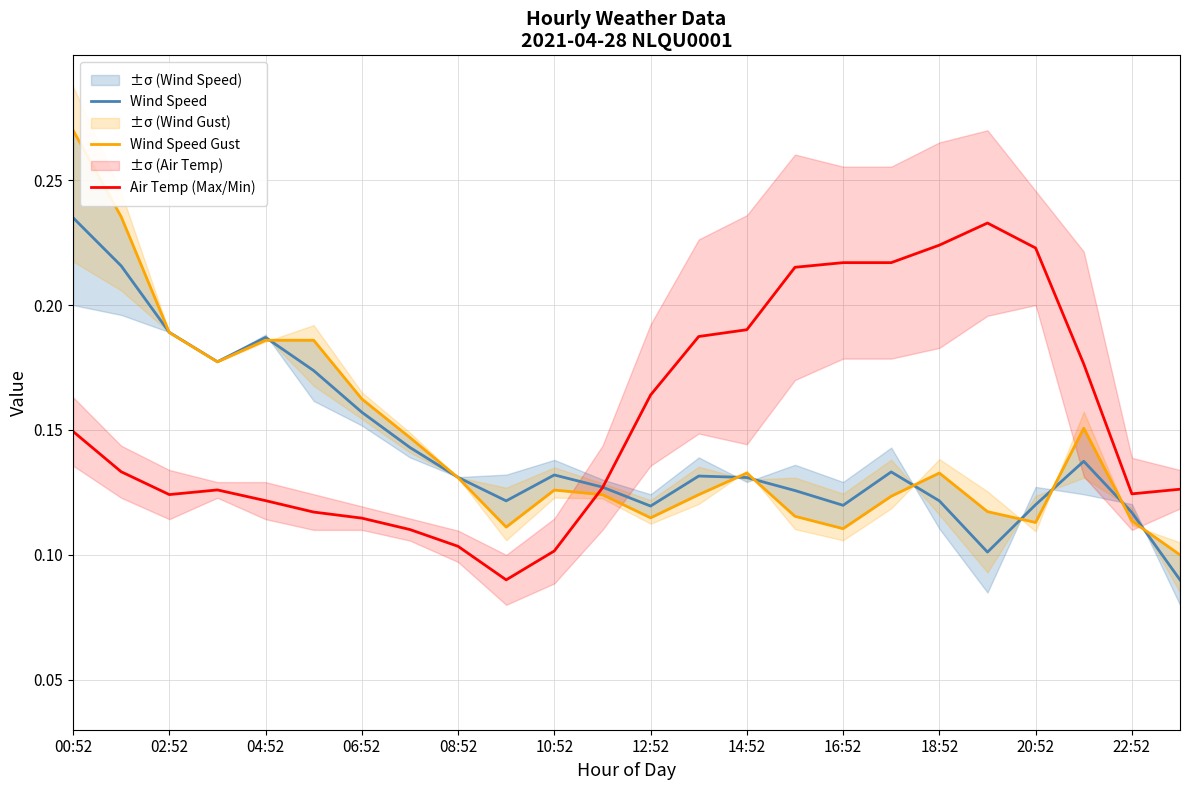

Which label corresponds to the largest value in the chart?

00:52